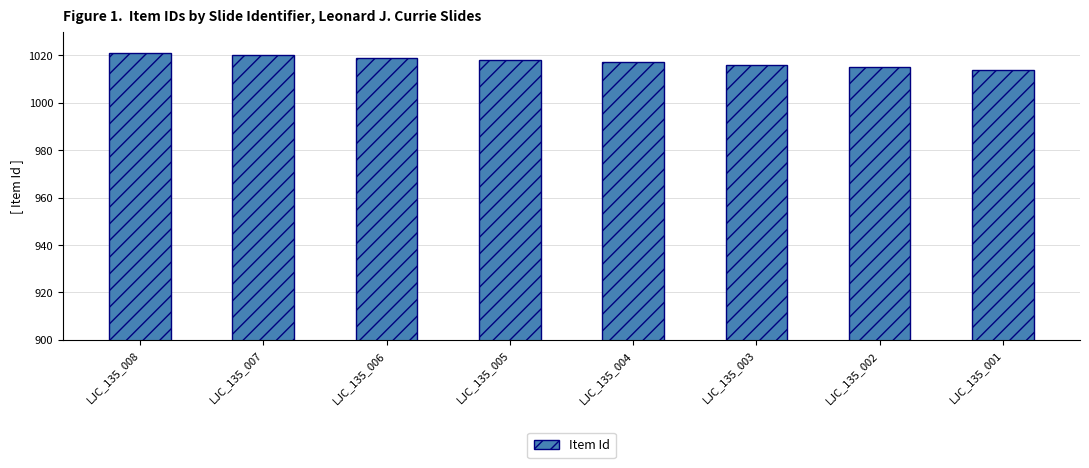

What is the value of the 3rd bar from the left?

1019